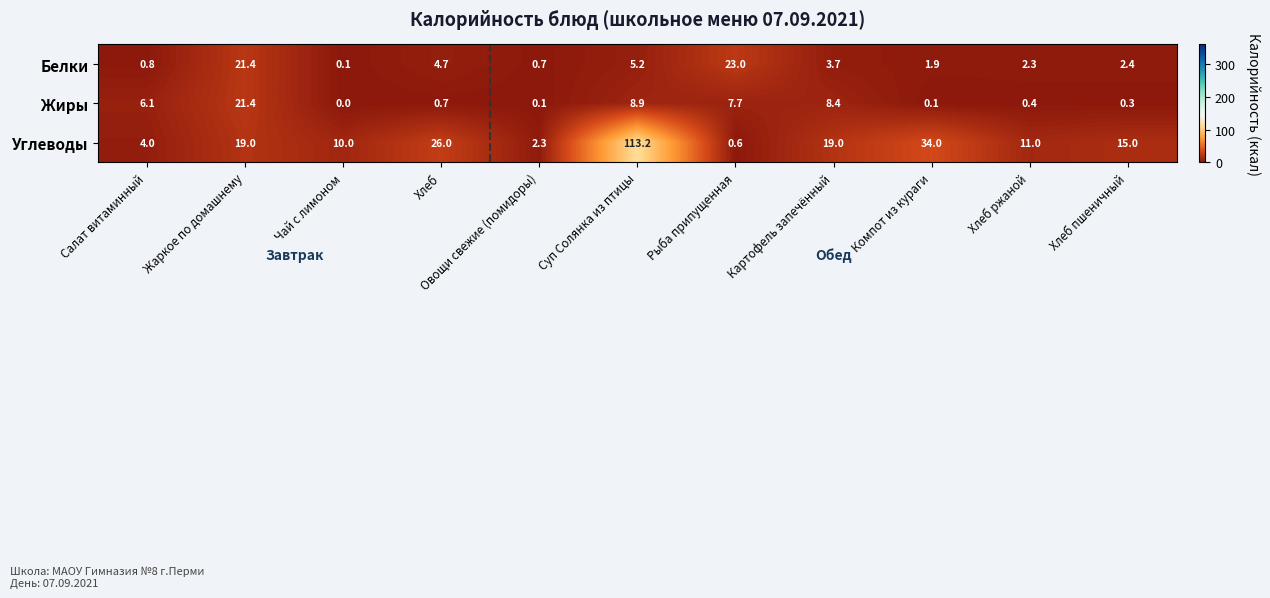

What is the difference between the maximum and minimum values in the Углеводы series?

112.6